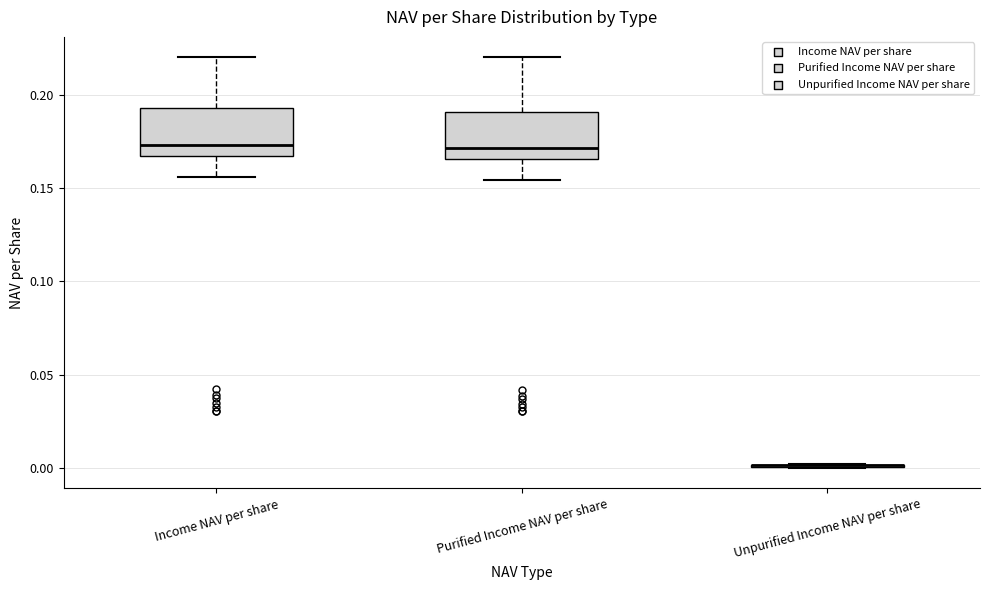

Reading left to right, transcribe this box plot: for each box, give where its median line is, the range the box spans, and where its two whiskers end, as read against the y-axis. The values are not printed on the chart, so give them approximately, as read against the axis.

Income NAV per share: median 0.175, box 0.165 to 0.195, whiskers 0.155 to 0.220
Purified Income NAV per share: median 0.170, box 0.165 to 0.190, whiskers 0.155 to 0.220
Unpurified Income NAV per share: box collapsed to a line at 0.000, whiskers 0.000 to 0.000